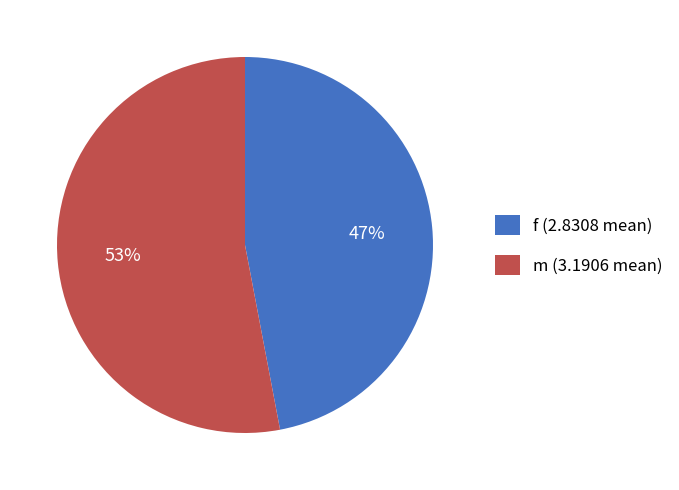

Which category has the biggest portion of the pie?

m